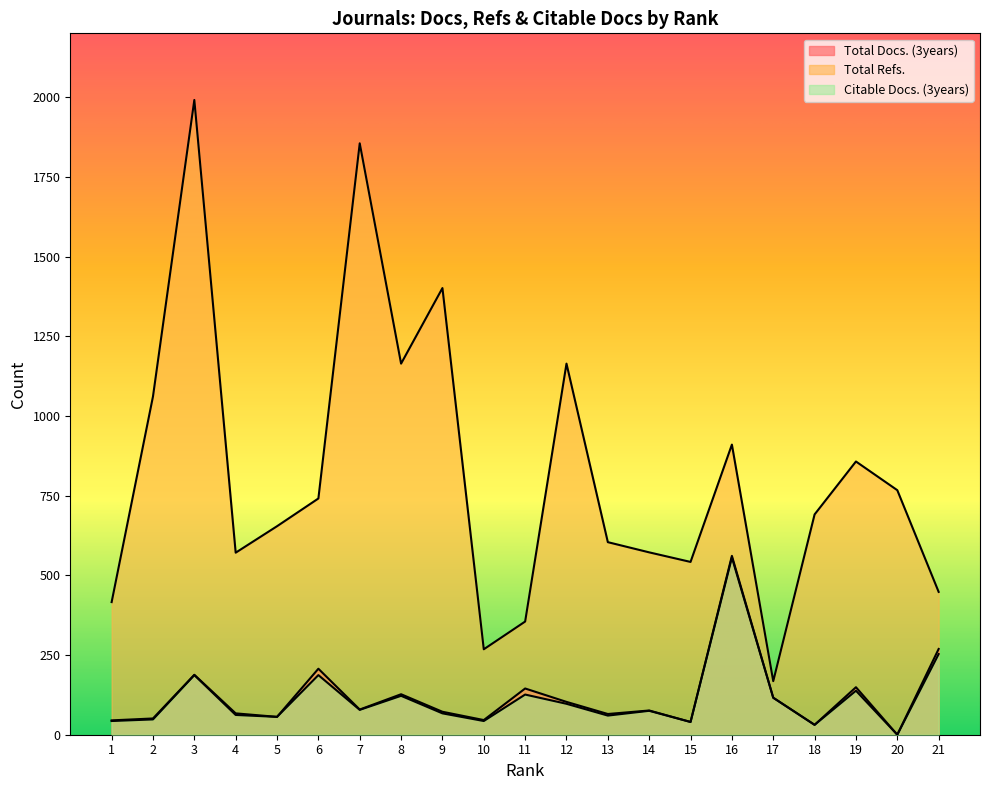

What is the approximate value of Citable Docs. (3years) at 18?

31